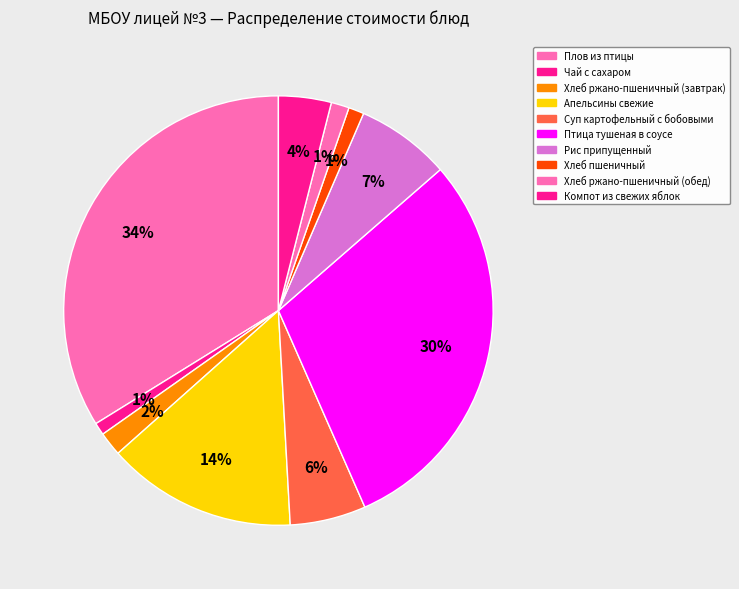

How many slices are in this pie chart?

10